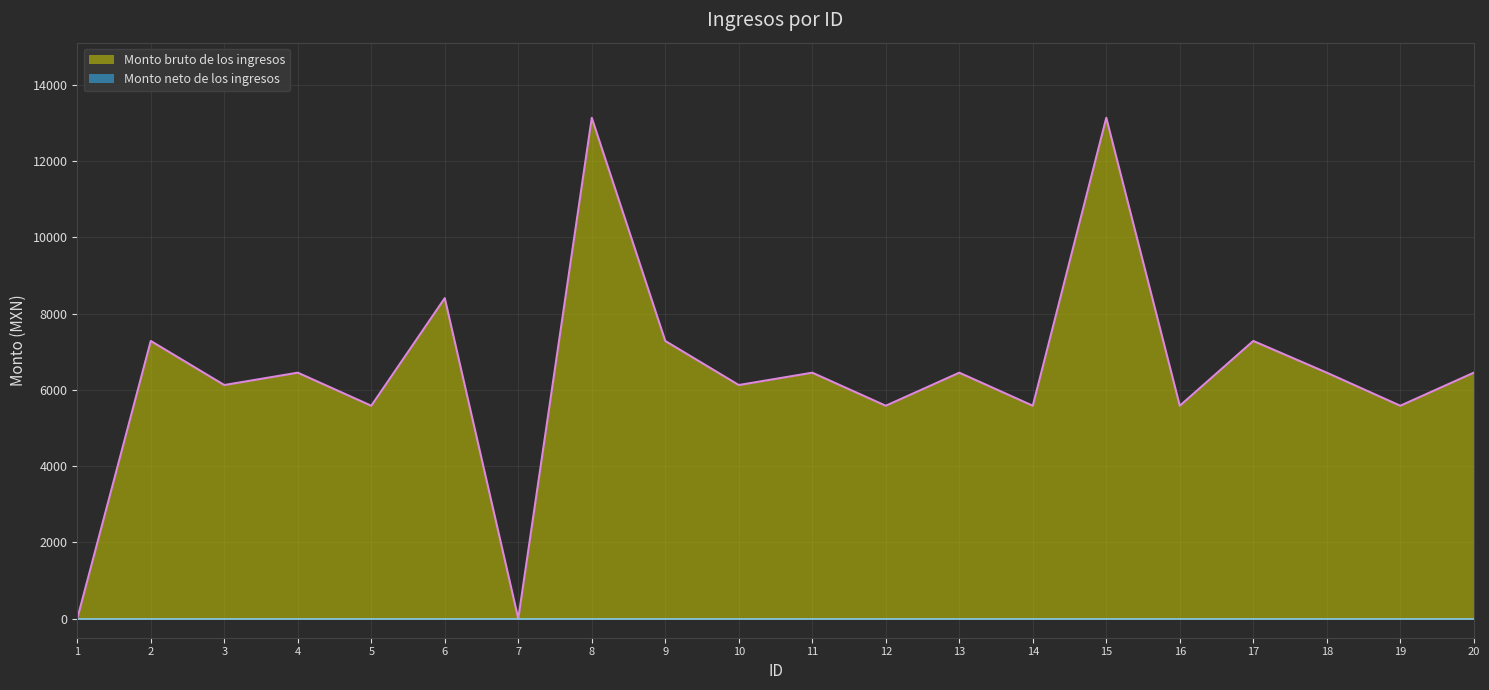

Count the number of values greater than 6450.

6